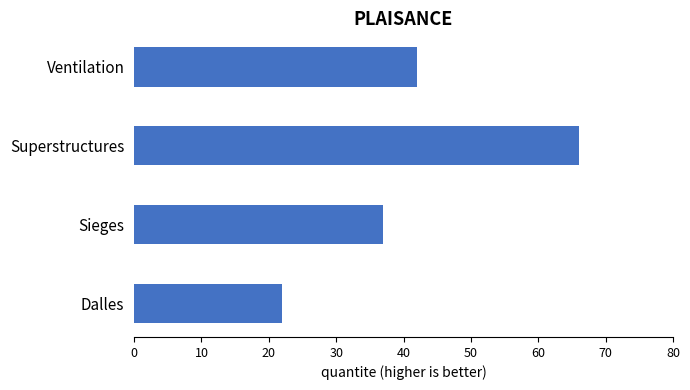

What is the sum of all values?

167